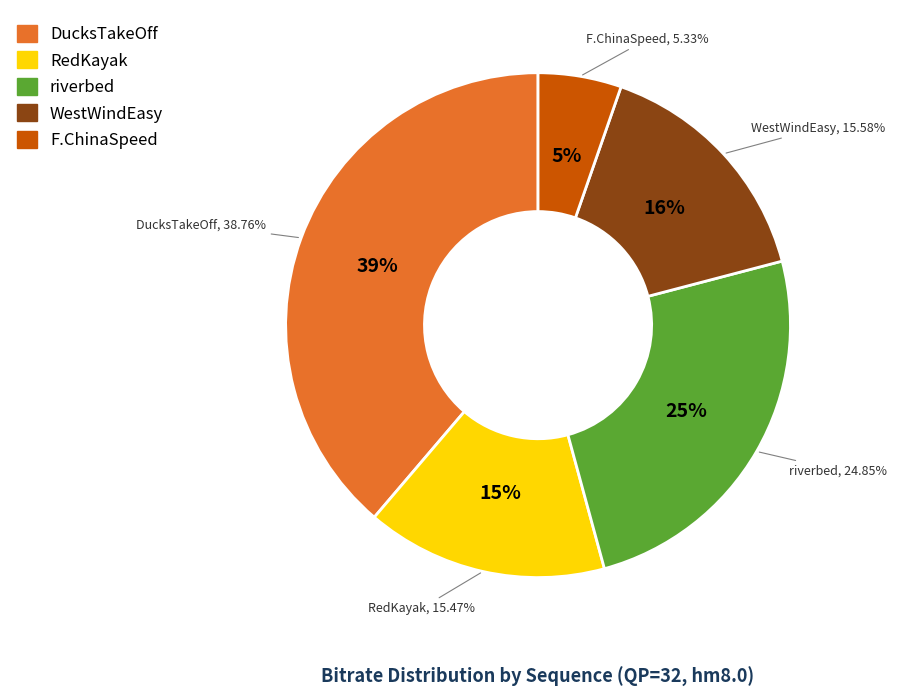

How many segments does this pie chart have?

5